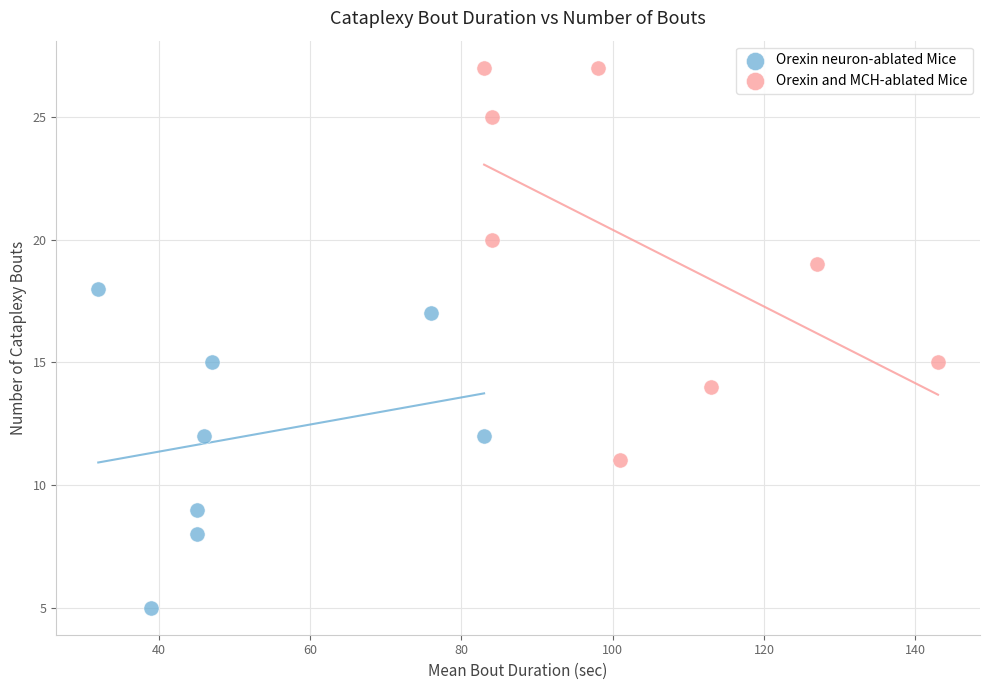

Which series has the largest Y range (max minus min)?

Orexin and MCH-ablated Mice